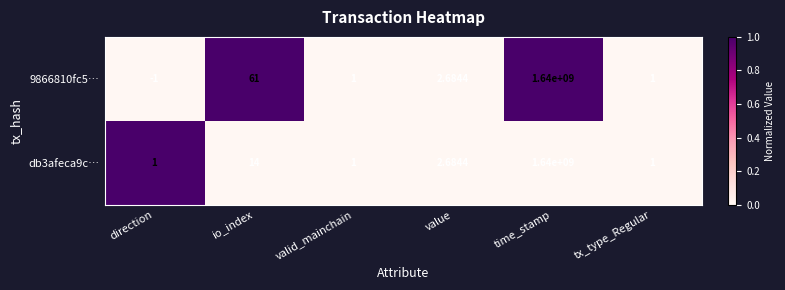

At which category is the sum across all series the highest?

time_stamp